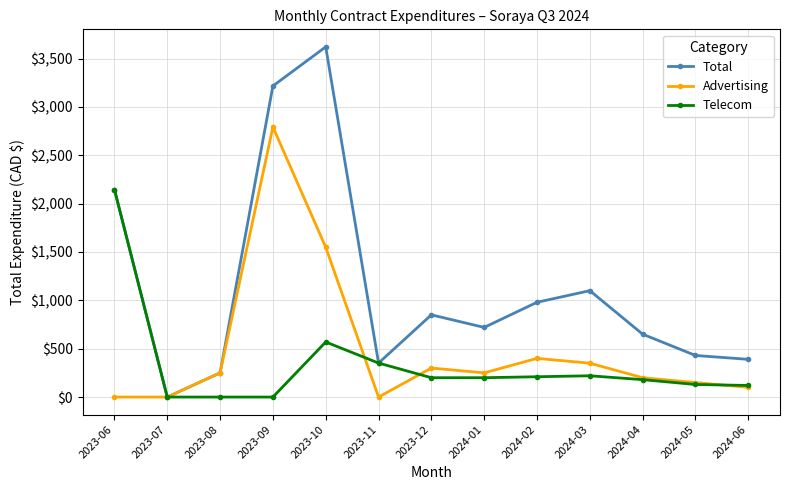

Is the value of Total at 2024-03 greater than the value of Telecom at 2024-04?

Yes